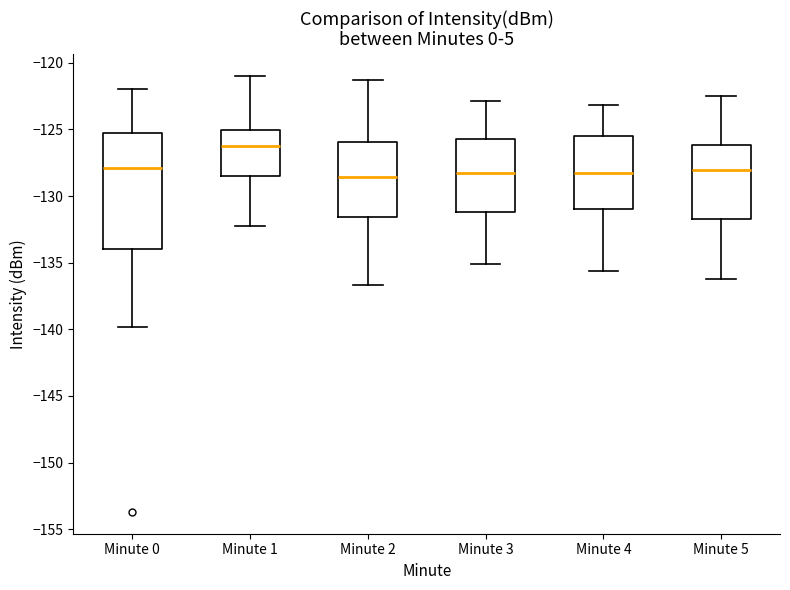

Which box has the highest median line?

Minute 1